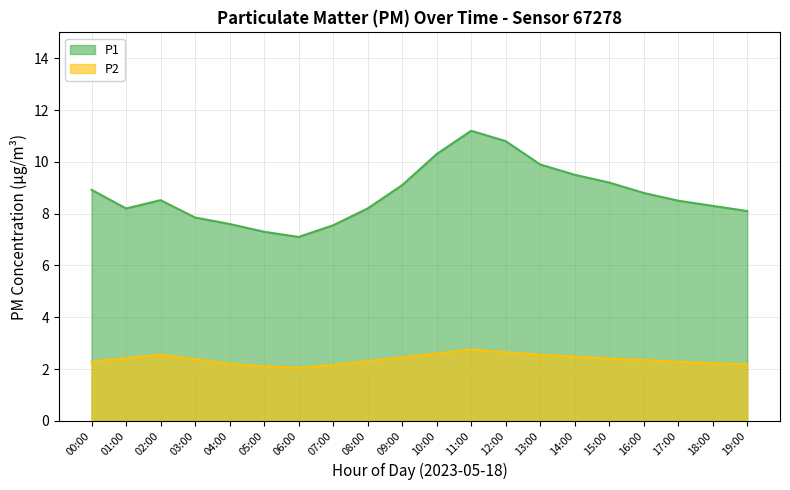

Does the chart display data point markers on the line(s)?

No